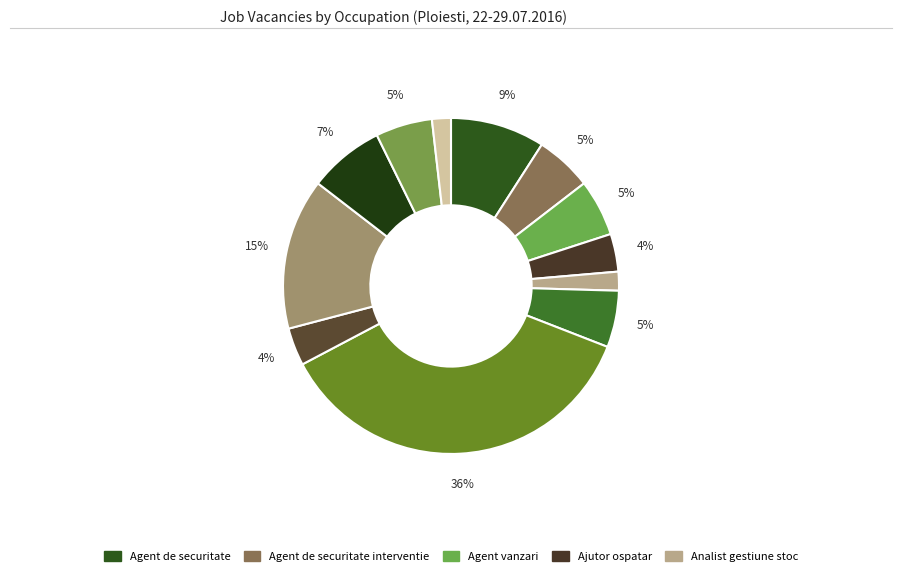

How many slices are in this pie chart?

12